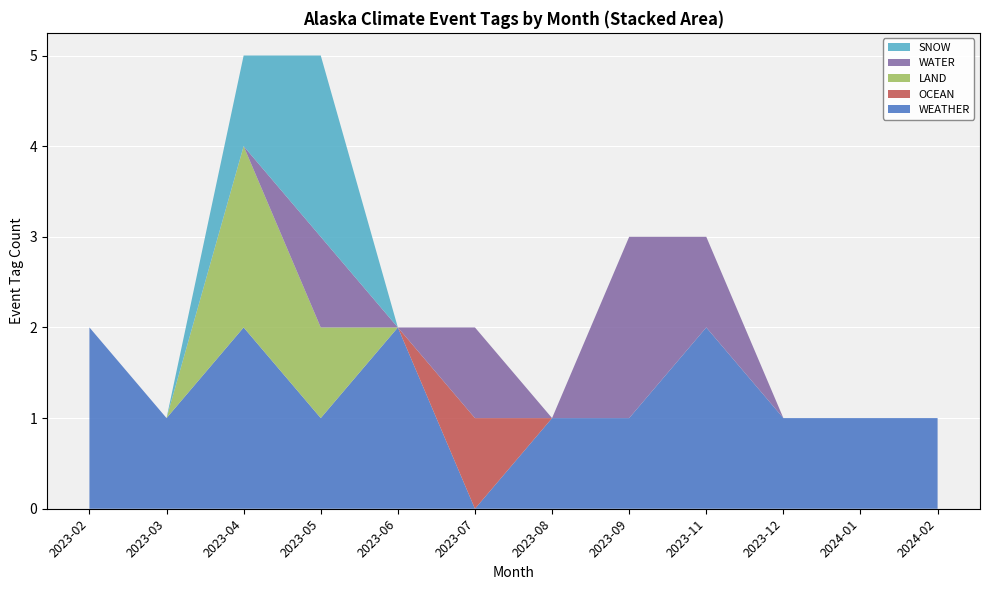

Reading left to right, extract all data points from this chart.

WEATHER: 2	1	2	1	2	0	1	1	2	1	1	1
OCEAN: 0	0	0	0	0	1	0	0	0	0	0	0
LAND: 0	0	2	1	0	0	0	0	0	0	0	0
WATER: 0	0	0	1	0	1	0	2	1	0	0	0
SNOW: 0	0	1	2	0	0	0	0	0	0	0	0